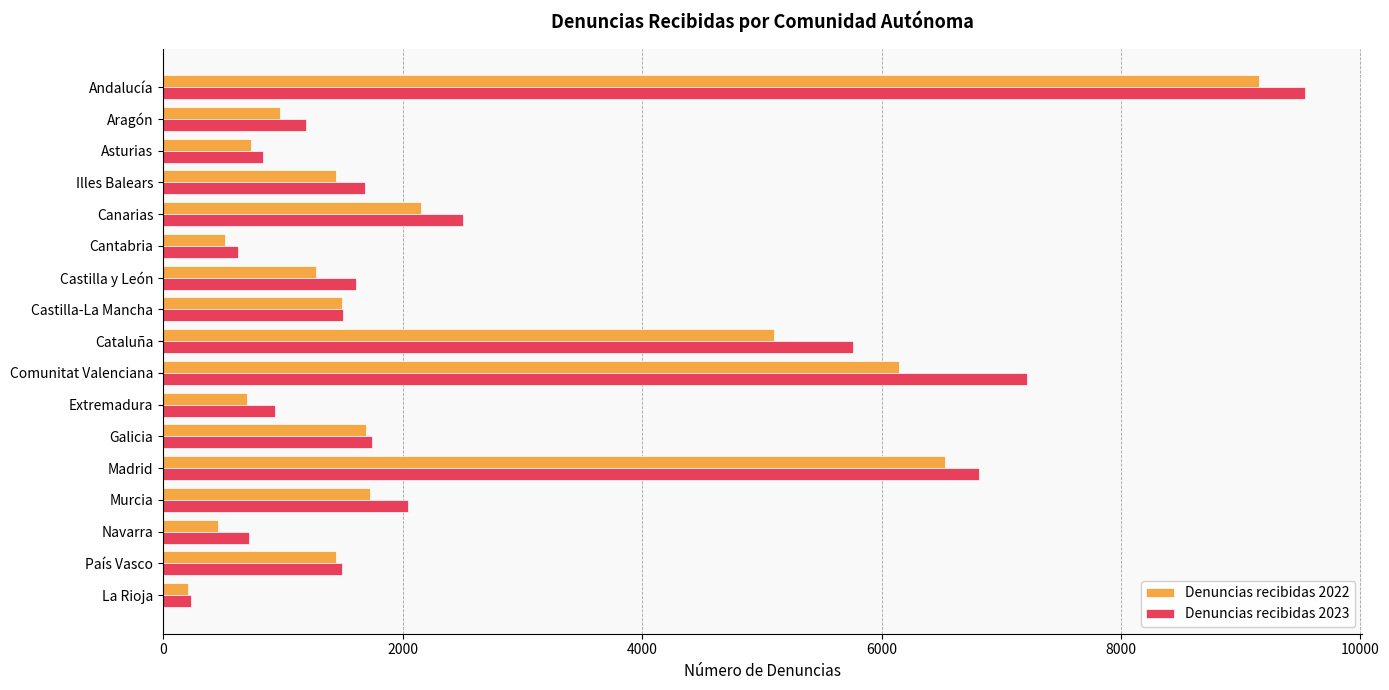

At how many categories does at least one series exceed 4520?

4